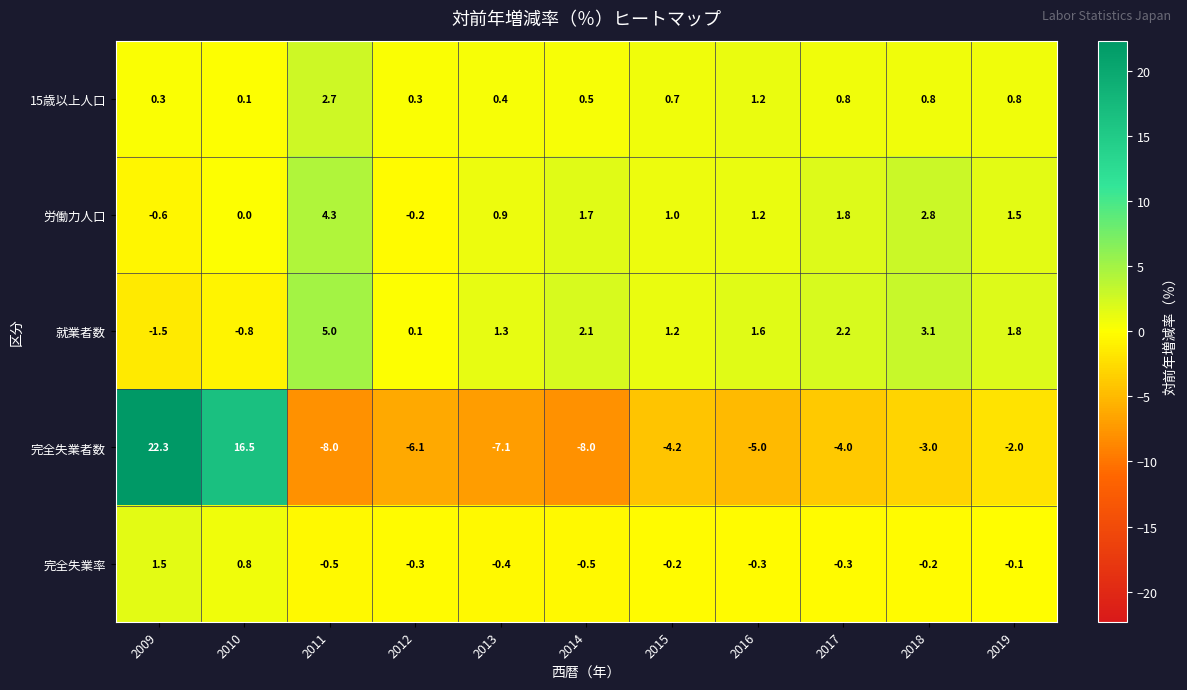

What is the difference between the maximum and minimum values in the 労働力人口 series?

4.9